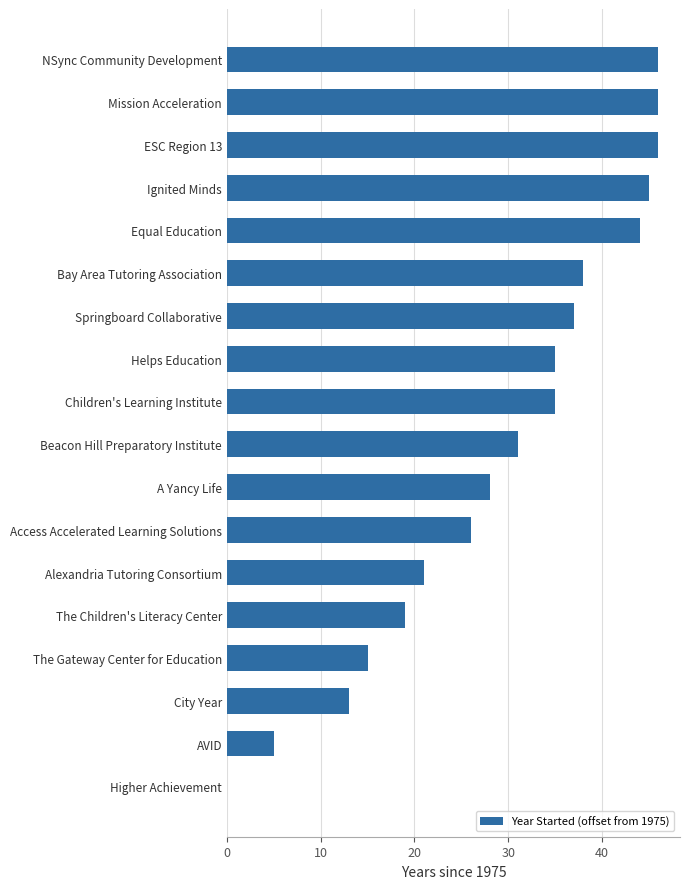

Reading top to bottom, extract all data points from this chart.

NSync Community Development=46	Mission Acceleration=46	ESC Region 13=46	Ignited Minds=45	Equal Education=44	Bay Area Tutoring Association=38	Springboard Collaborative=37	Helps Education=35	Children's Learning Institute=35	Beacon Hill Preparatory Institute=31	A Yancy Life=28	Access Accelerated Learning Solutions=26	Alexandria Tutoring Consortium=21	The Children's Literacy Center=19	The Gateway Center for Education=15	City Year=13	AVID=5	Higher Achievement=0